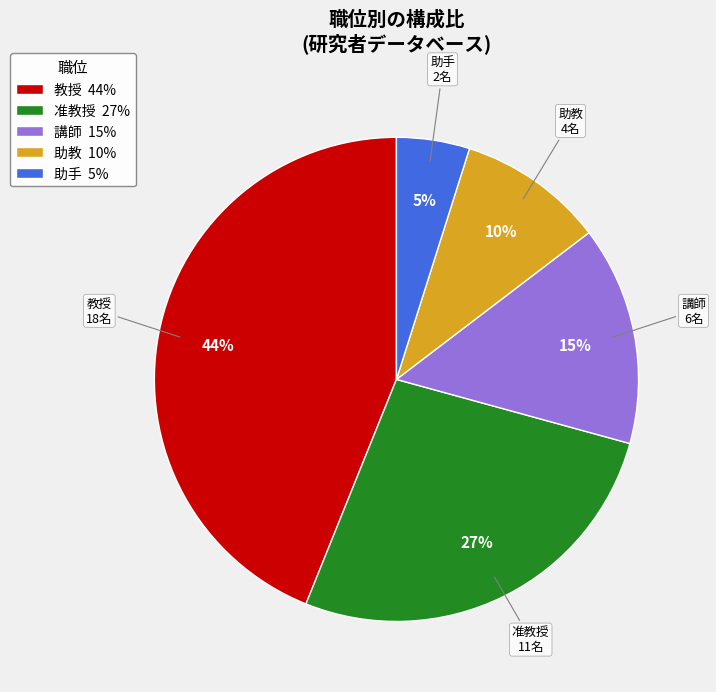

What is the ratio of the value at 助教 10% to the value at 准教授 27%?

0.4